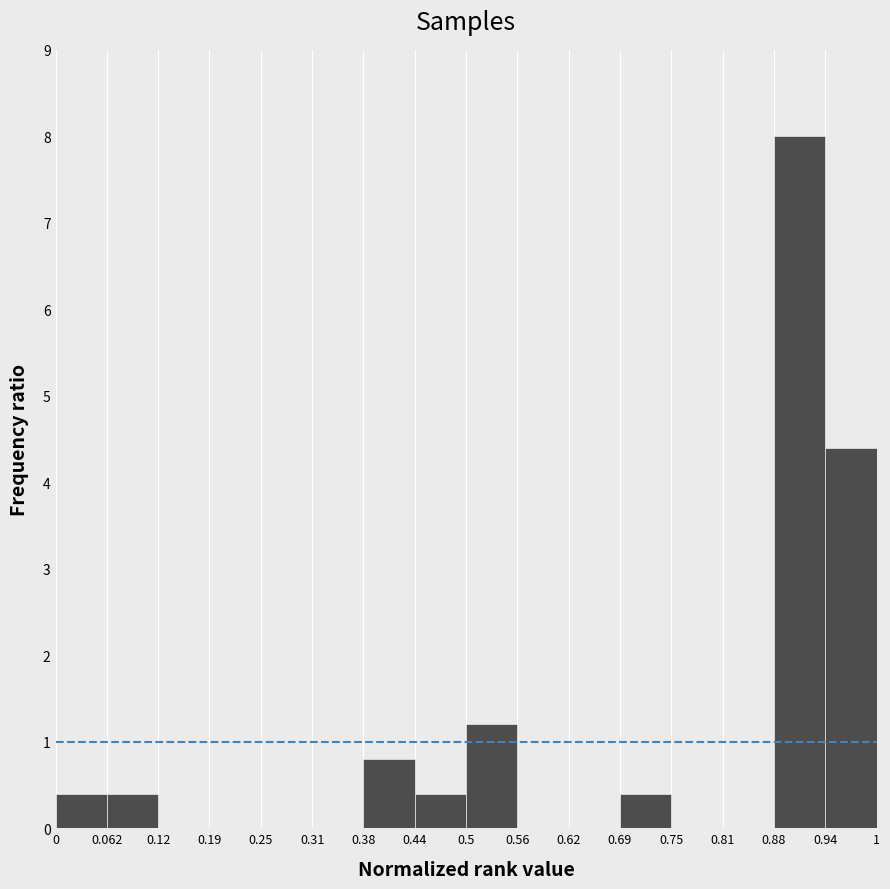

Reading left to right, list every bar in this chart as the range it spans on the x-axis followed by its height. The values are not printed on the chart, so give them approximately, as read against the axis.

0 to 0.062: 0.4
0.062 to 0.12: 0.4
0.12 to 0.19: 0
0.19 to 0.25: 0
0.25 to 0.31: 0
0.31 to 0.38: 0
0.38 to 0.44: 0.8
0.44 to 0.5: 0.4
0.5 to 0.56: 1.2
0.56 to 0.62: 0
0.62 to 0.69: 0
0.69 to 0.75: 0.4
0.75 to 0.81: 0
0.81 to 0.88: 0
0.88 to 0.94: 8.0
0.94 to 1: 4.4